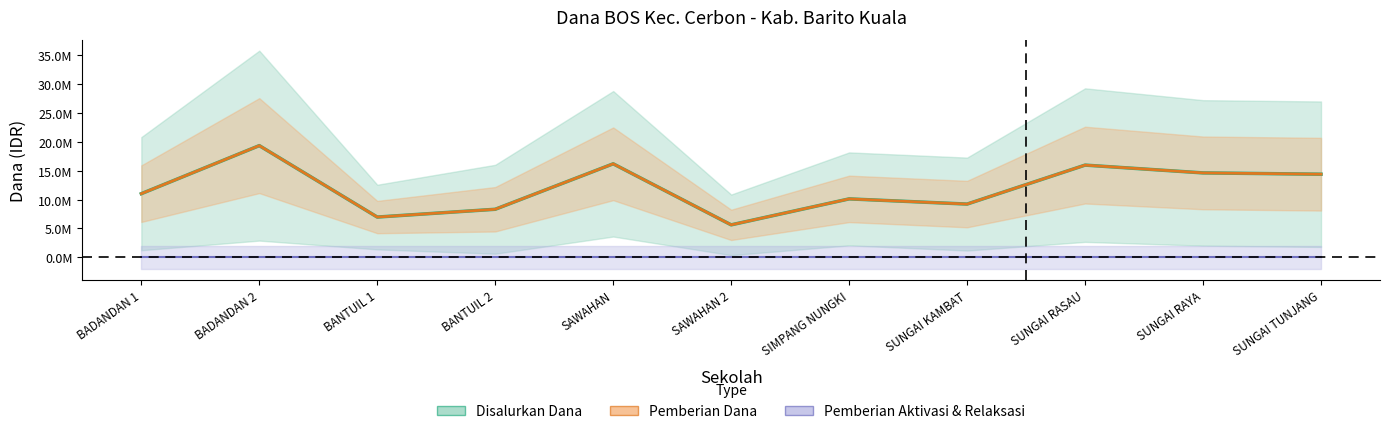

Reading left to right, transcribe all the data shown in this chart.

Disalurkan Dana: BADANDAN 1=11025000	BADANDAN 2=19350000	BANTUIL 1=6975000	BANTUIL 2=8325000	SAWAHAN=16200000	SAWAHAN 2=5625000	SIMPANG NUNGKI=10125000	SUNGAI KAMBAT=9225000	SUNGAI RASAU=15975000	SUNGAI RAYA=14625000	SUNGAI TUNJANG=14400000
Pemberian Dana: BADANDAN 1=11025000	BADANDAN 2=19350000	BANTUIL 1=6975000	BANTUIL 2=8325000	SAWAHAN=16200000	SAWAHAN 2=5625000	SIMPANG NUNGKI=10125000	SUNGAI KAMBAT=9225000	SUNGAI RASAU=15975000	SUNGAI RAYA=14625000	SUNGAI TUNJANG=14400000
Pemberian Aktivasi & Relaksasi: BADANDAN 1=0	BADANDAN 2=0	BANTUIL 1=0	BANTUIL 2=0	SAWAHAN=0	SAWAHAN 2=0	SIMPANG NUNGKI=0	SUNGAI KAMBAT=0	SUNGAI RASAU=0	SUNGAI RAYA=0	SUNGAI TUNJANG=0